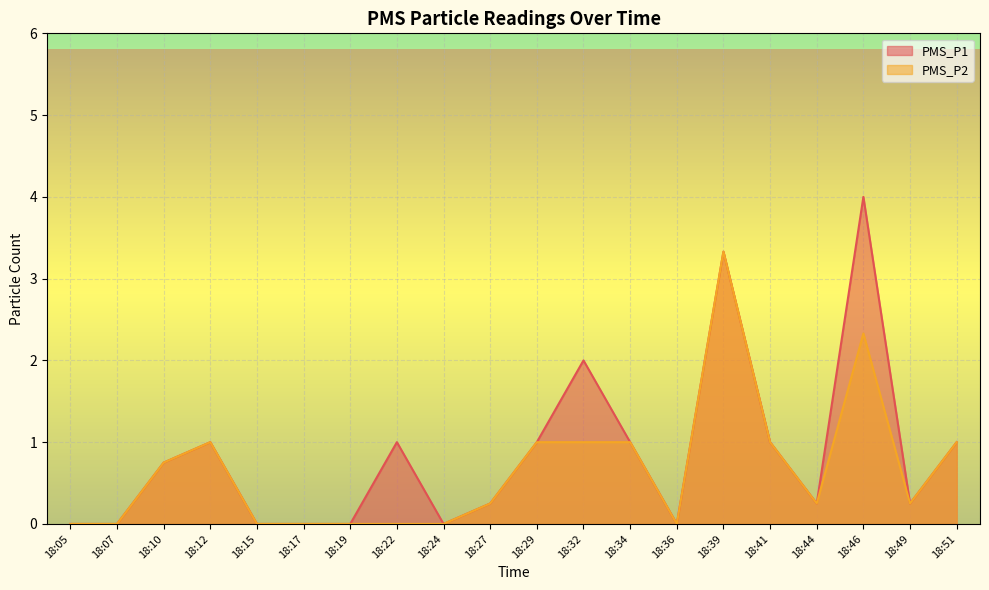

What is the difference between the maximum and minimum values in the PMS_P2 series?

3.3